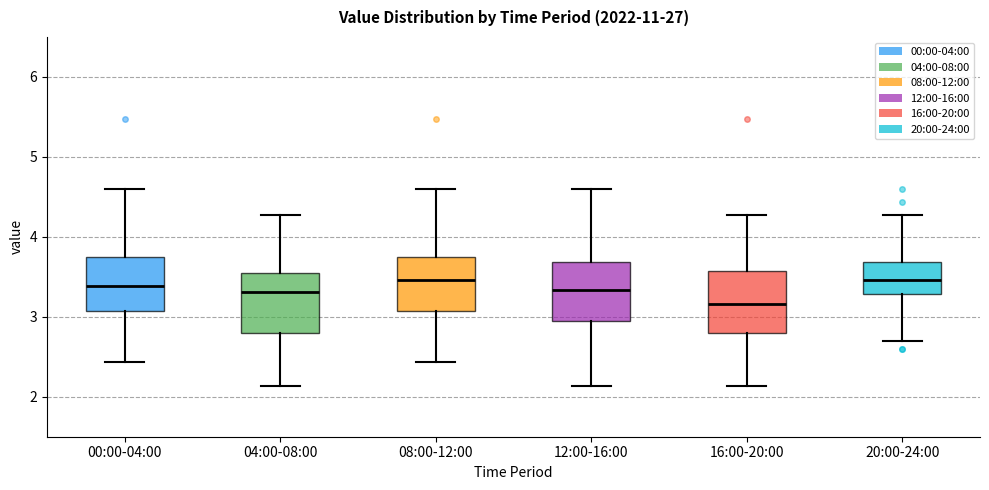

Which box's median line is the lowest?

16:00-20:00